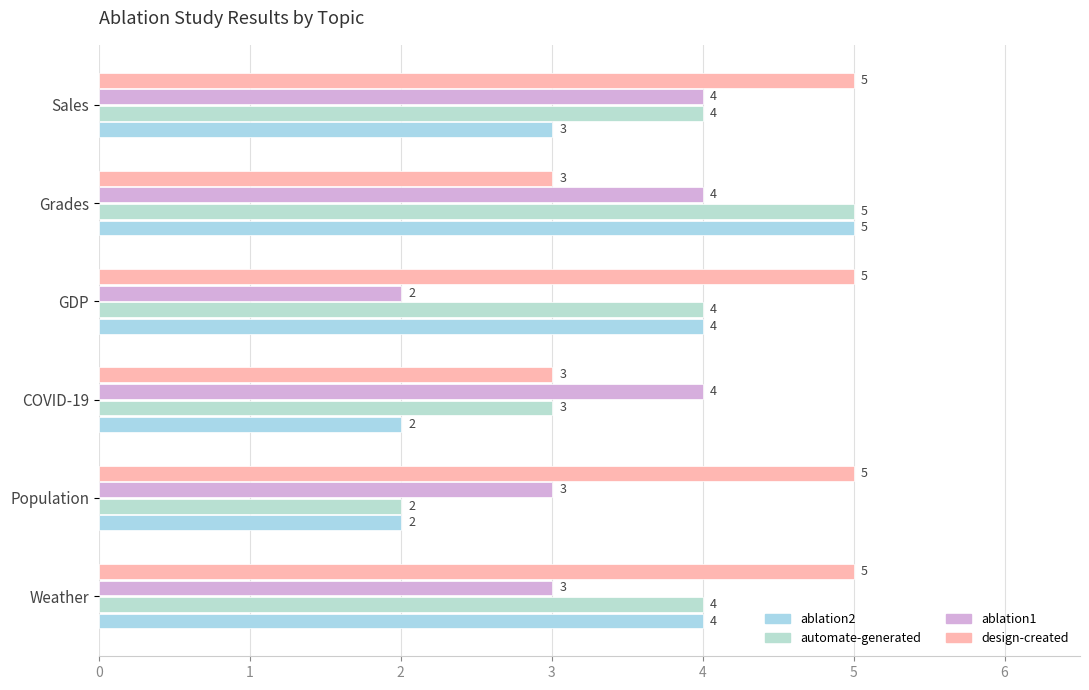

How many categories are shown in the chart?

6